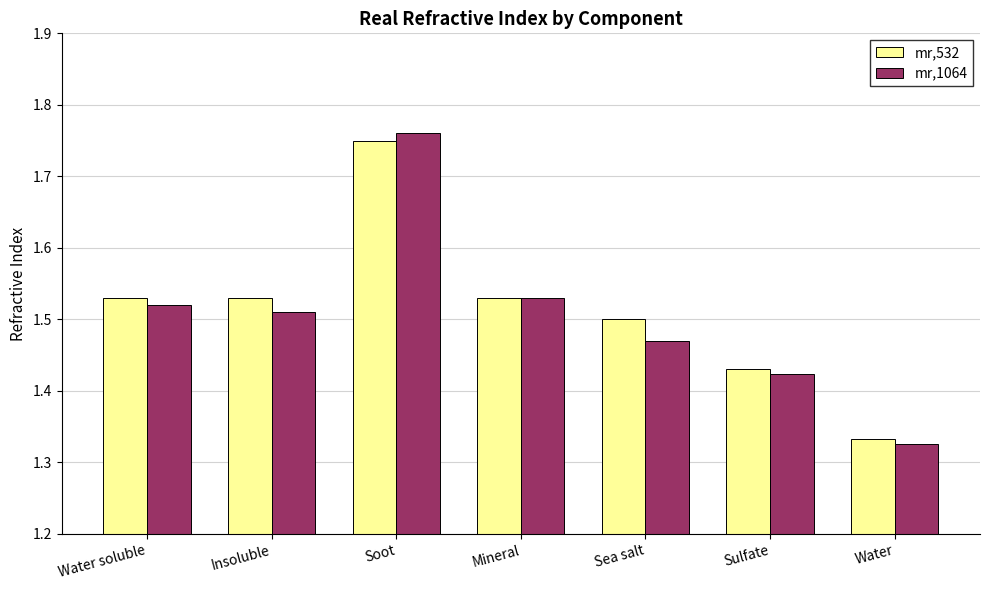

At which label is mr,1064 closest to 1?

Water